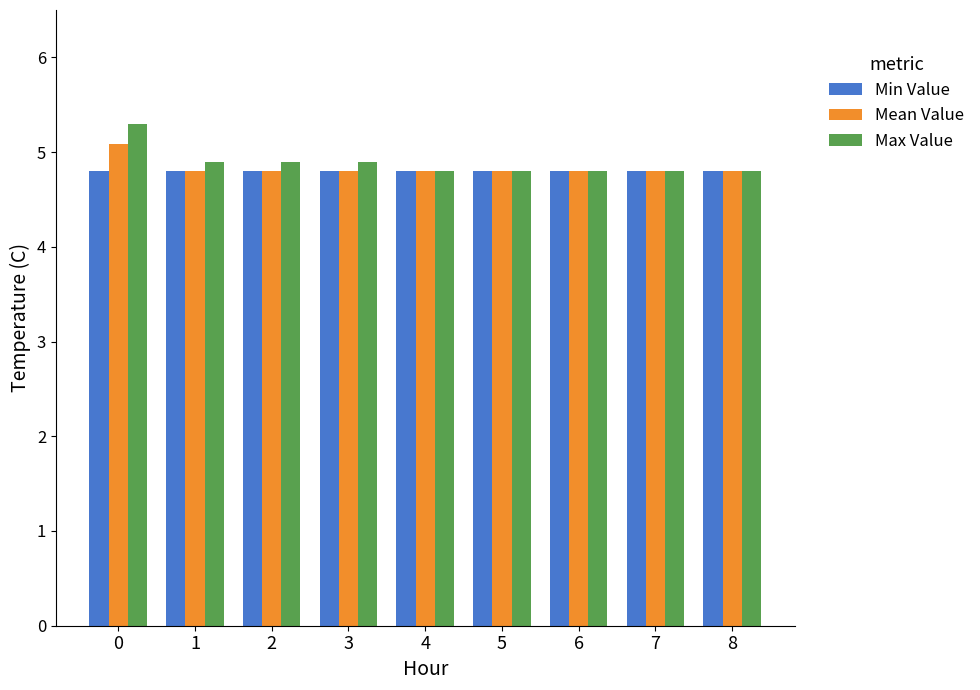

Rank the series by their maximum value, from highest to lowest.

Max Value, Mean Value, Min Value